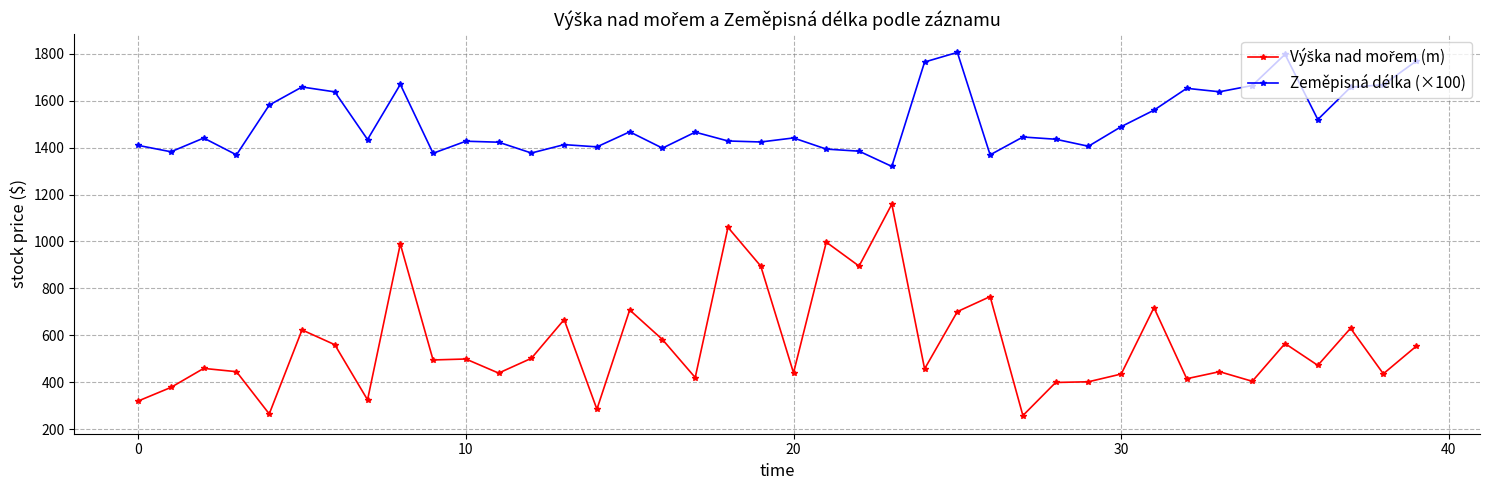

Which series has the largest total across all categories?

Zeměpisná délka (×100)